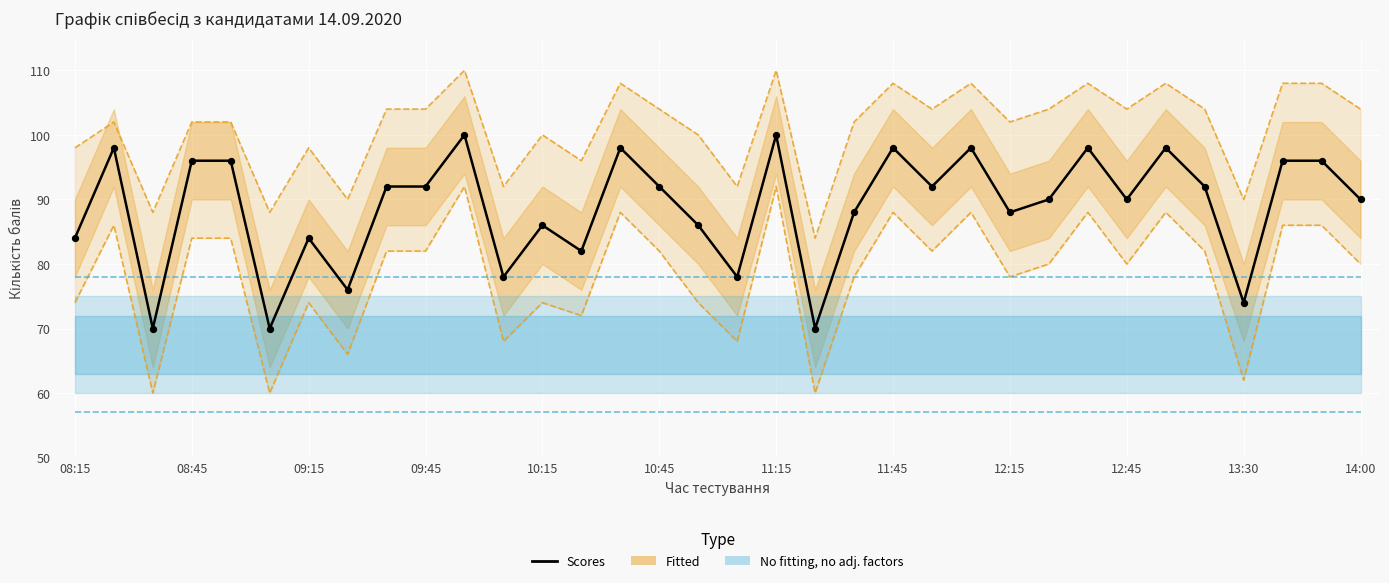

Approximately how many times larger is the value at 28 compared to 08:45?

1.0